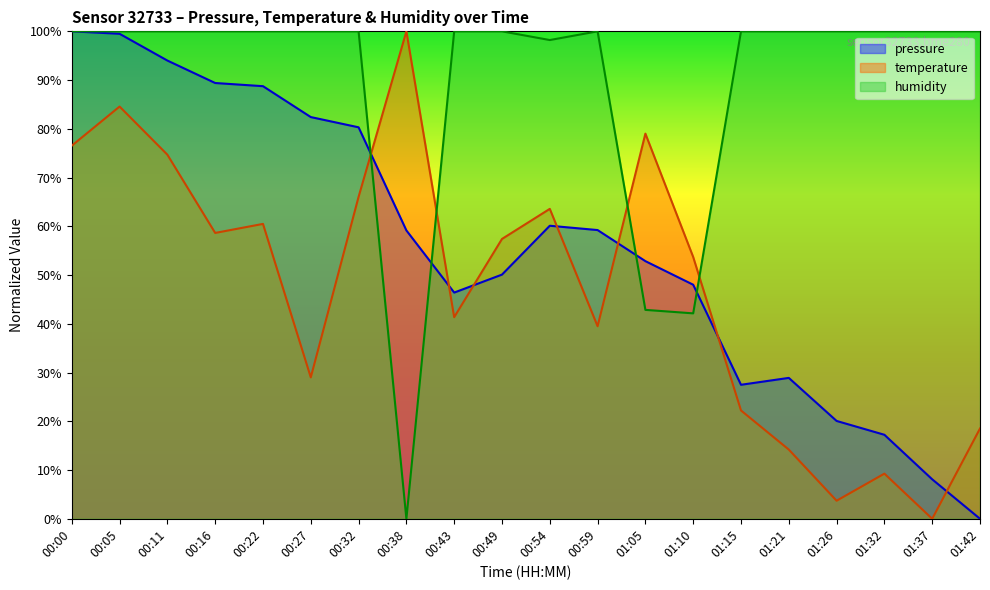

In temperature, how many points are higher than both neighbors (excluding endpoints)?

6